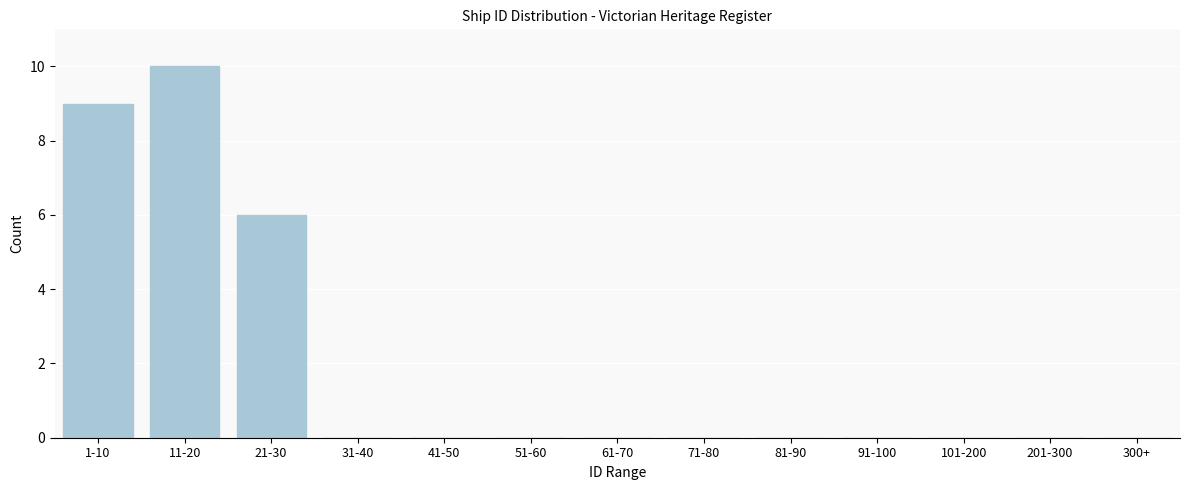

Reading right to left, extract all data points from this chart.

300+=0	201-300=0	101-200=0	91-100=0	81-90=0	71-80=0	61-70=0	51-60=0	41-50=0	31-40=0	21-30=6	11-20=10	1-10=9